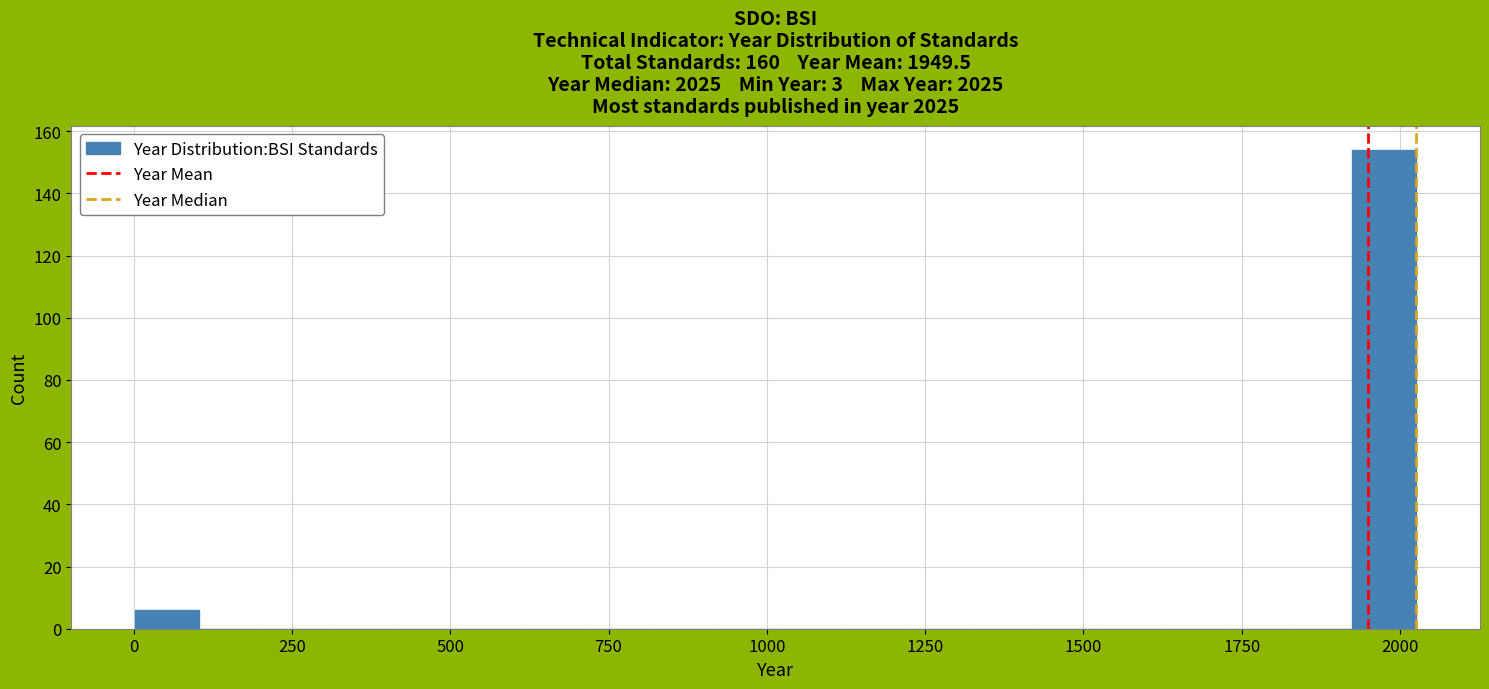

Around what value on the x-axis is the tallest bar? Give the approximate position of its centre, as read against the axis.

1950